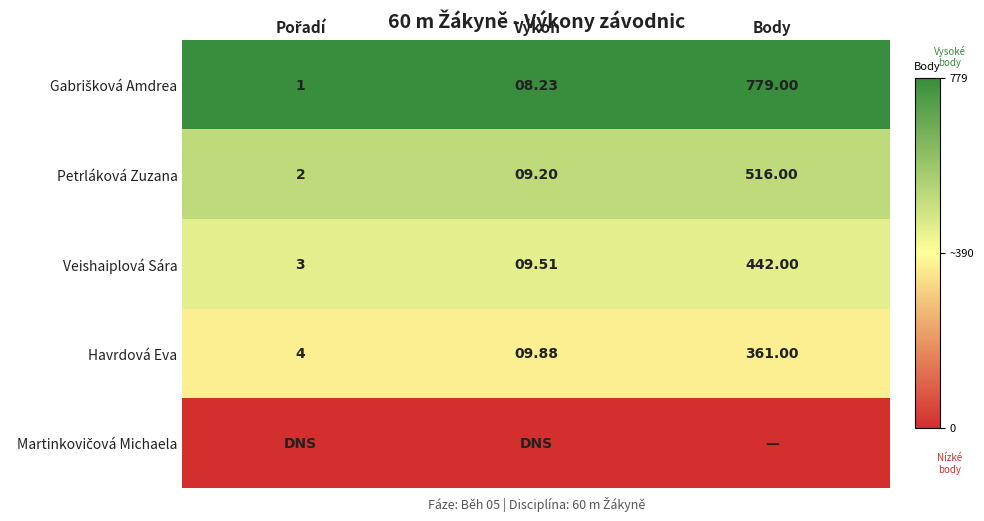

Is the value of Petrláková Zuzana at Výkon greater than the value of Veishaiplová Sára at Body?

No